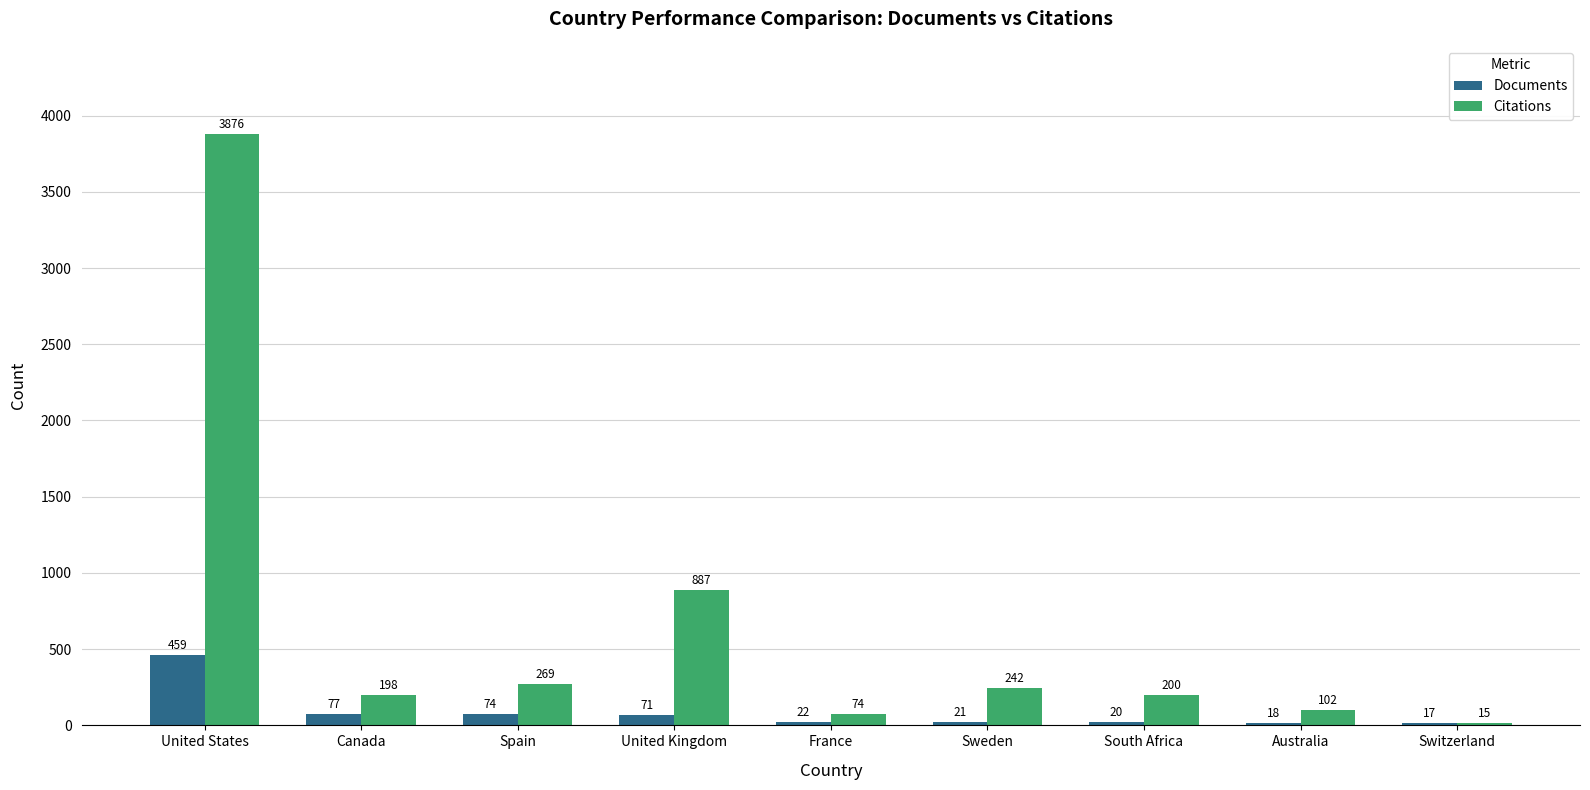

List the series in order of their peak value, highest first.

Citations, Documents